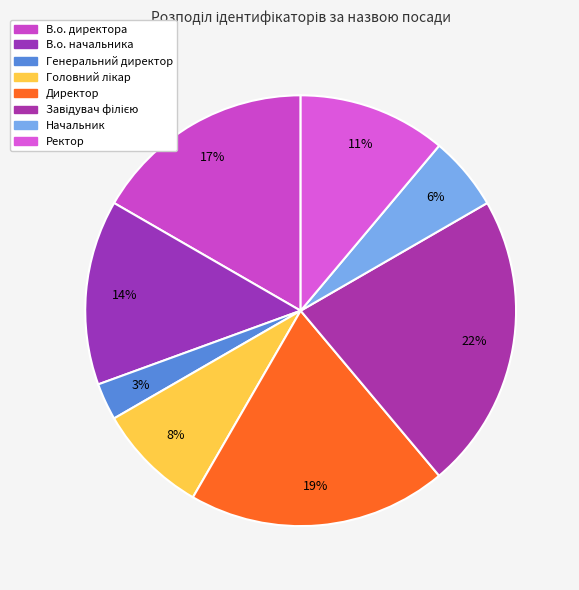

Count the number of slices in the pie.

8